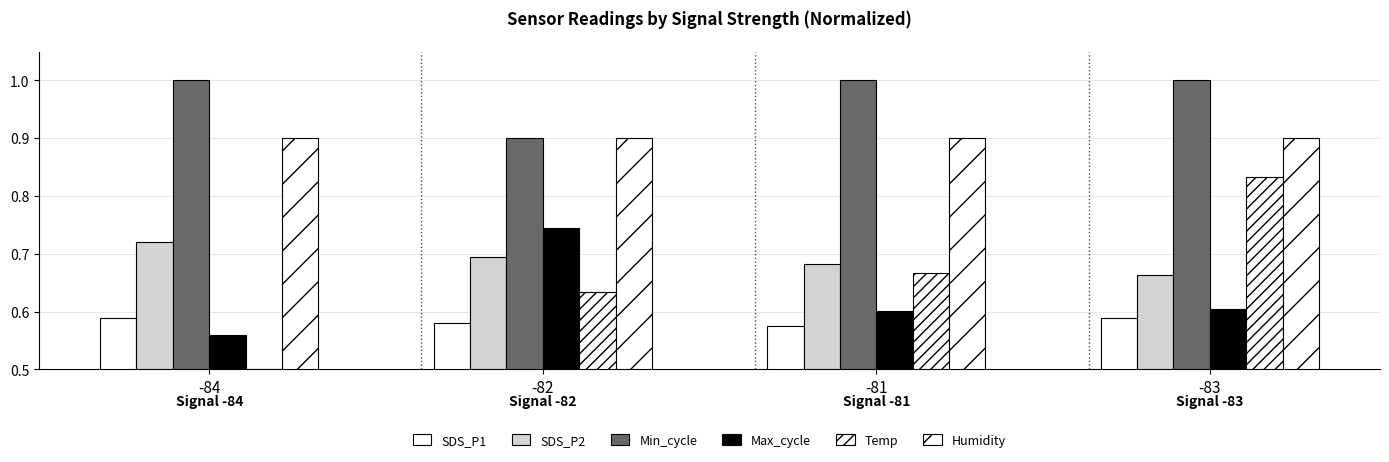

Are the bars horizontal?

No